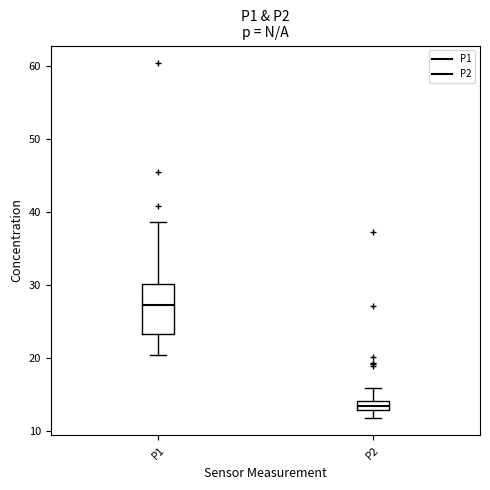

Where is the lower edge of the box for P1 on the y-axis? The values are not printed on the chart, so give them approximately, as read against the axis.

23